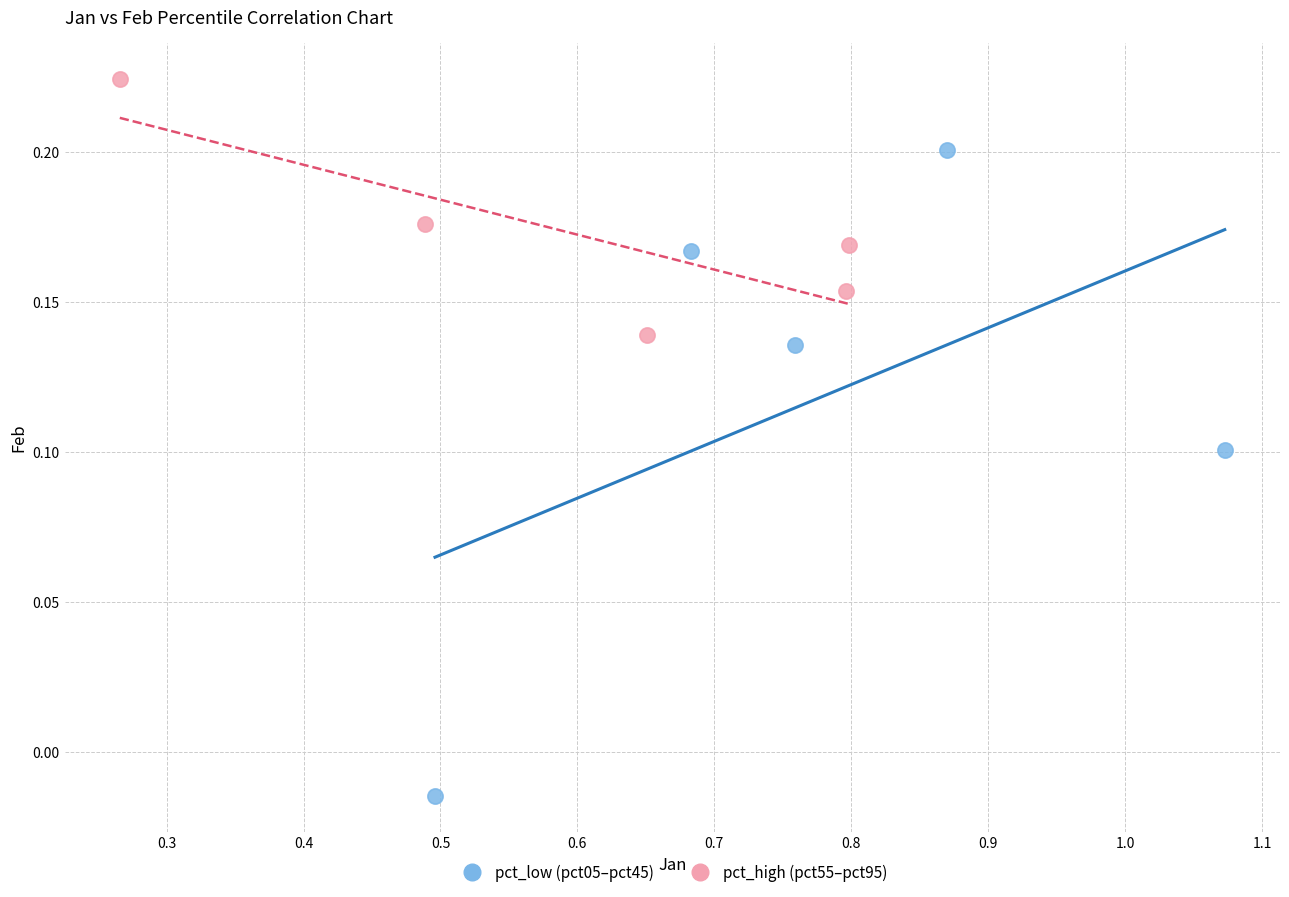

Which series has the widest spread of Y values?

pct_low (pct05–pct45)